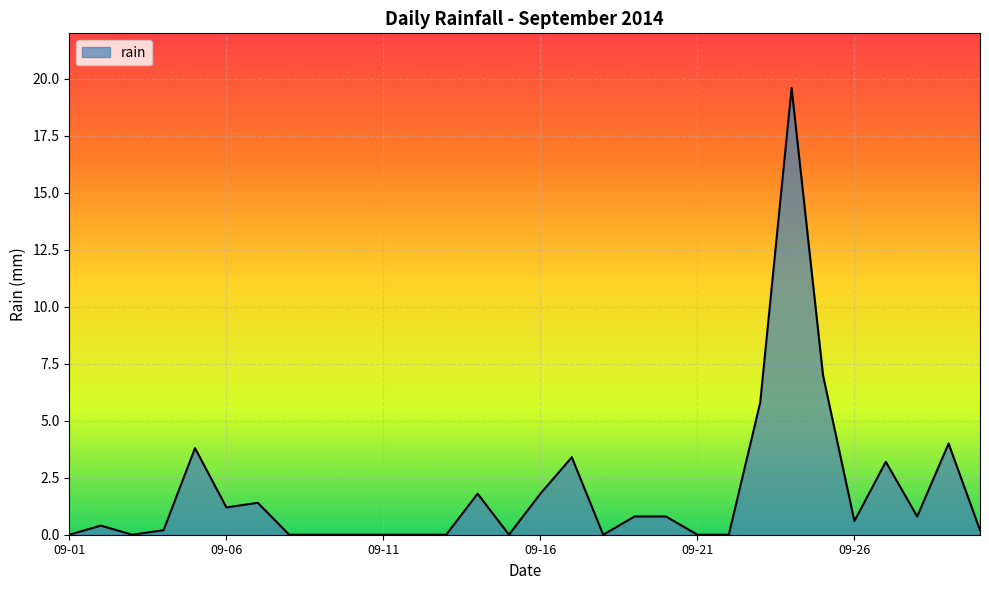

What is the greatest value displayed?

19.6